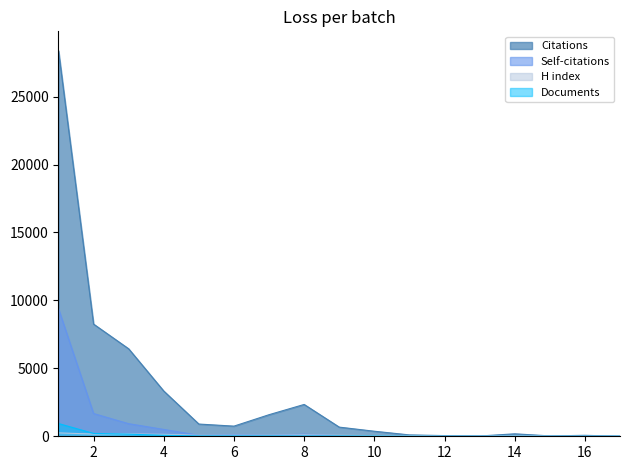

True or false: Documents and Self-citations cross at least once.

True